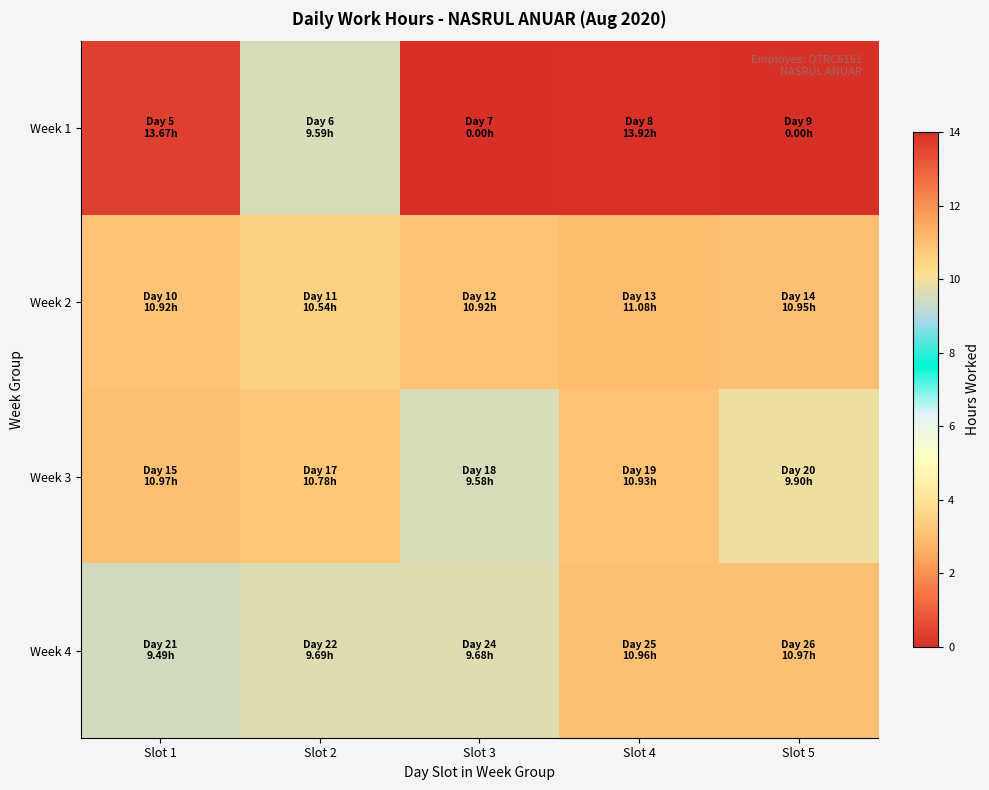

What is the greatest value displayed?

13.9